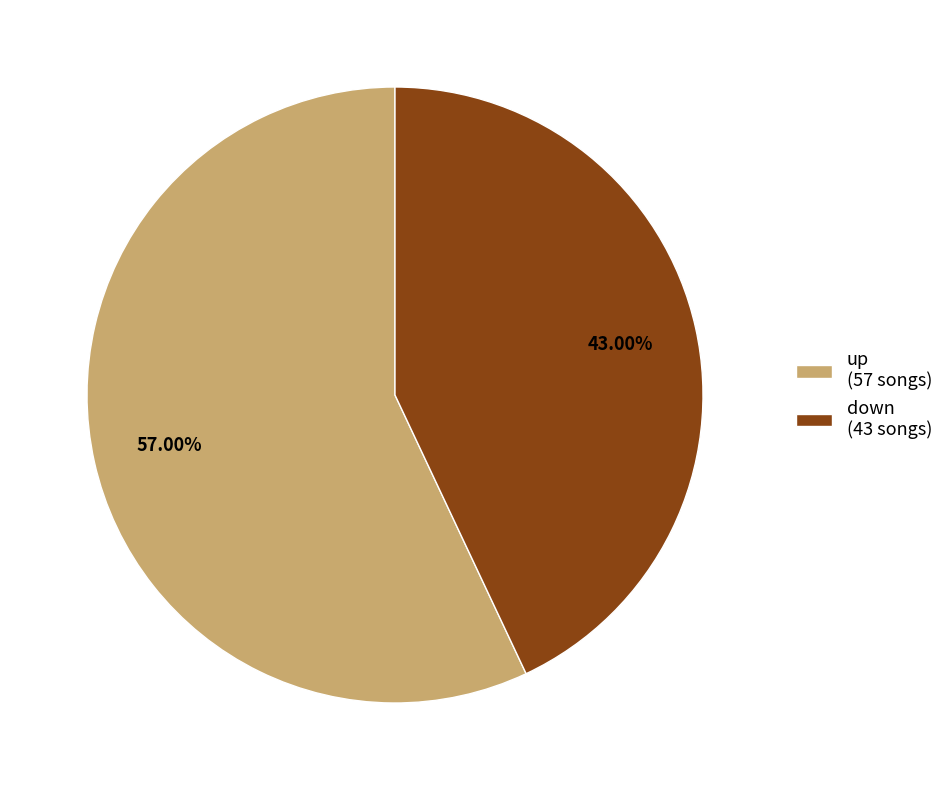

To the nearest percent, what is the difference between the largest and smallest slice percentages?

14%